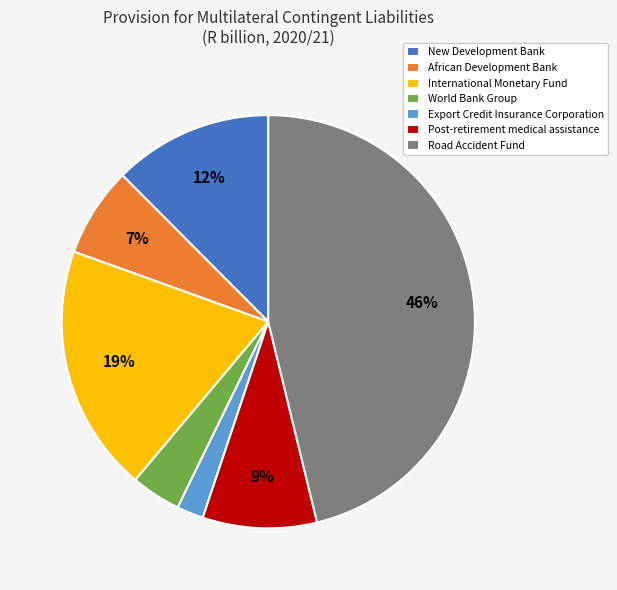

Between Road Accident Fund and World Bank Group, which is larger?

Road Accident Fund